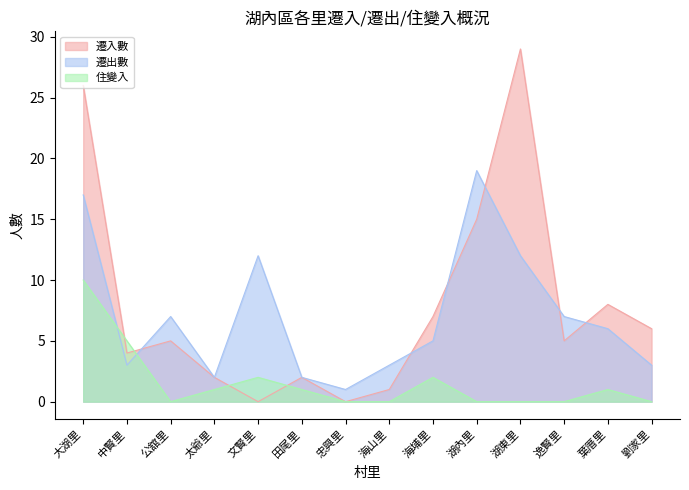

Reading right to left, extract all data points from this chart.

遷入數: 6	8	5	29	15	7	1	0	2	0	2	5	4	26
遷出數: 3	6	7	12	19	5	3	1	2	12	2	7	3	17
住變入: 0	1	0	0	0	2	0	0	1	2	1	0	5	10